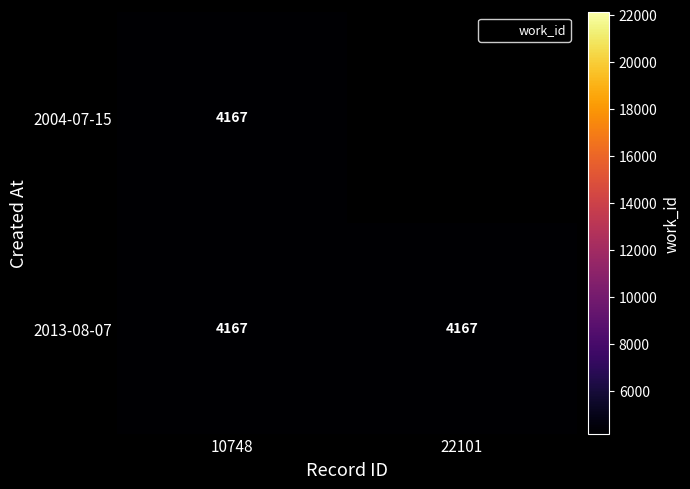

Which series has the widest spread of values?

2004-07-15